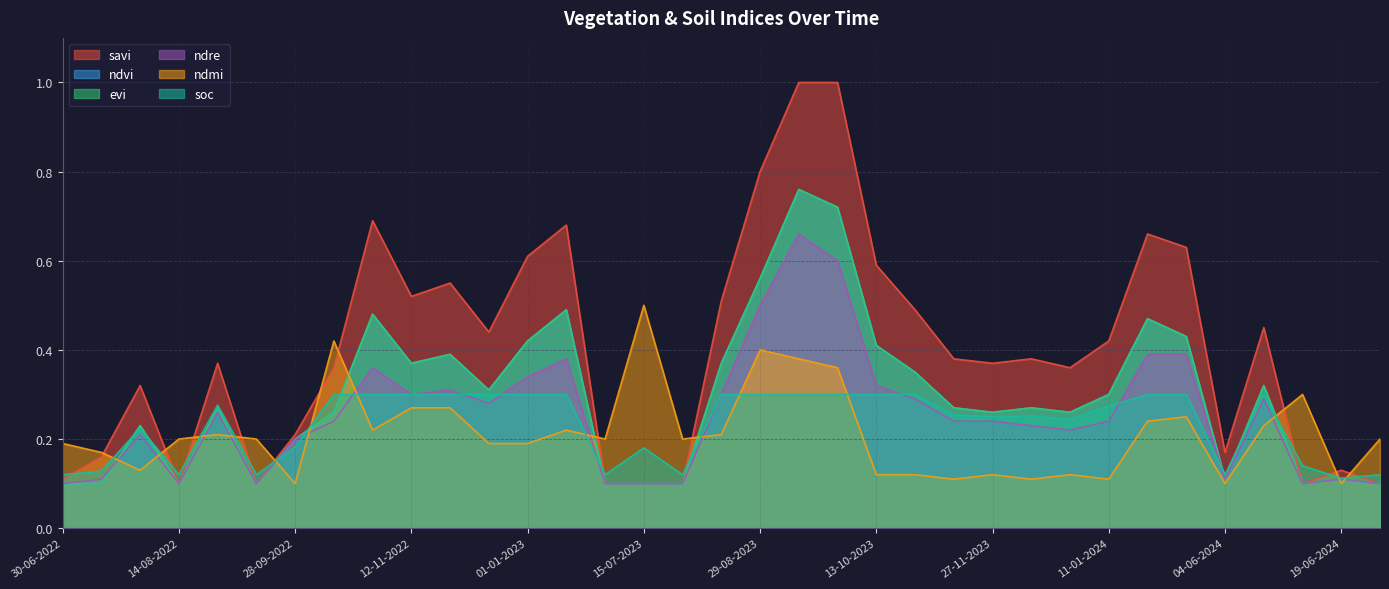

What is the label of the 22nd point from the left?

13-10-2023